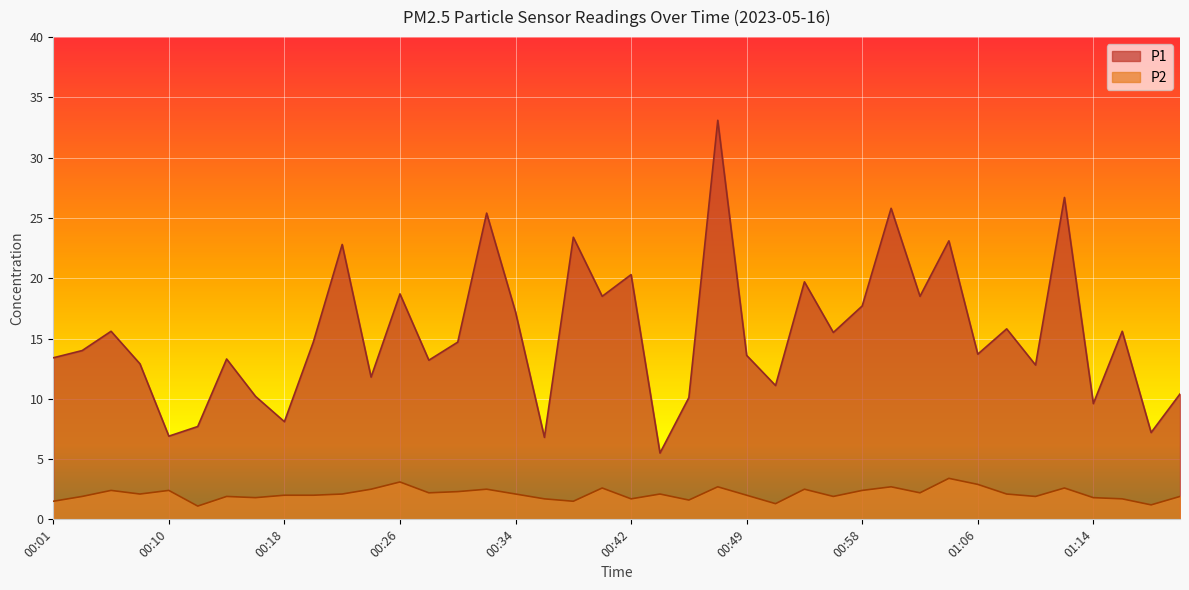

Where does the P2 series first go above 2?

00:05